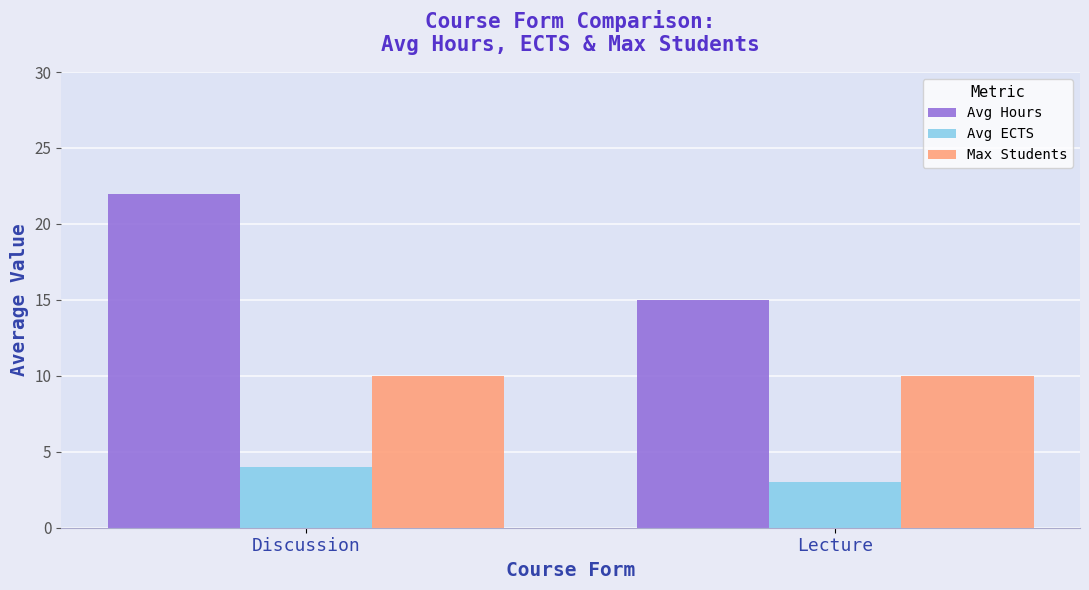

How many values in the Avg Hours series are below 22?

1